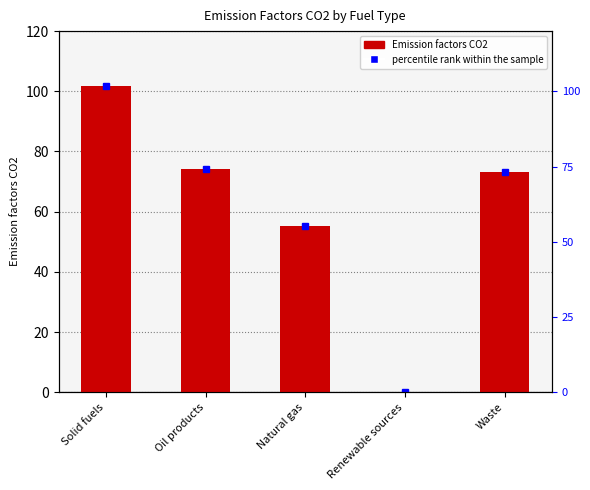

Which label corresponds to the largest value in the chart?

Solid fuels